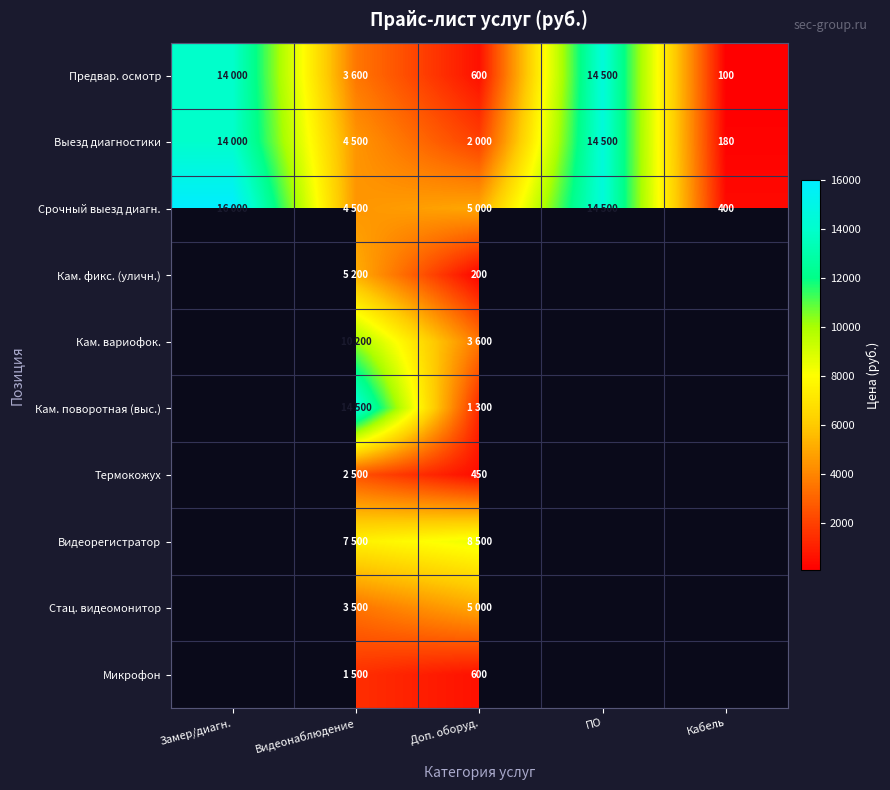

How many data points does each series have?

5